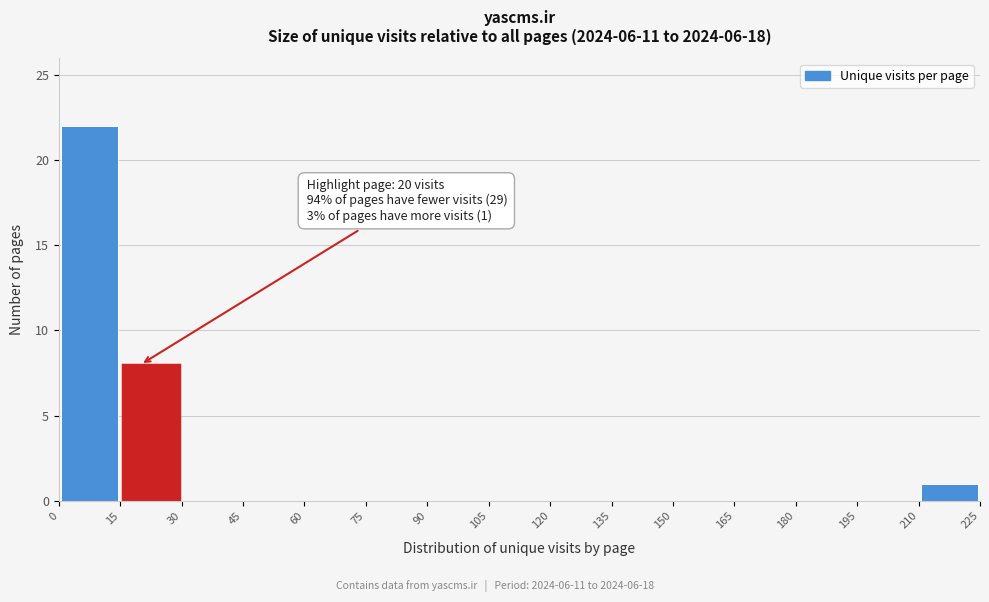

Which range on the x-axis has the tallest bar?

0 to 15